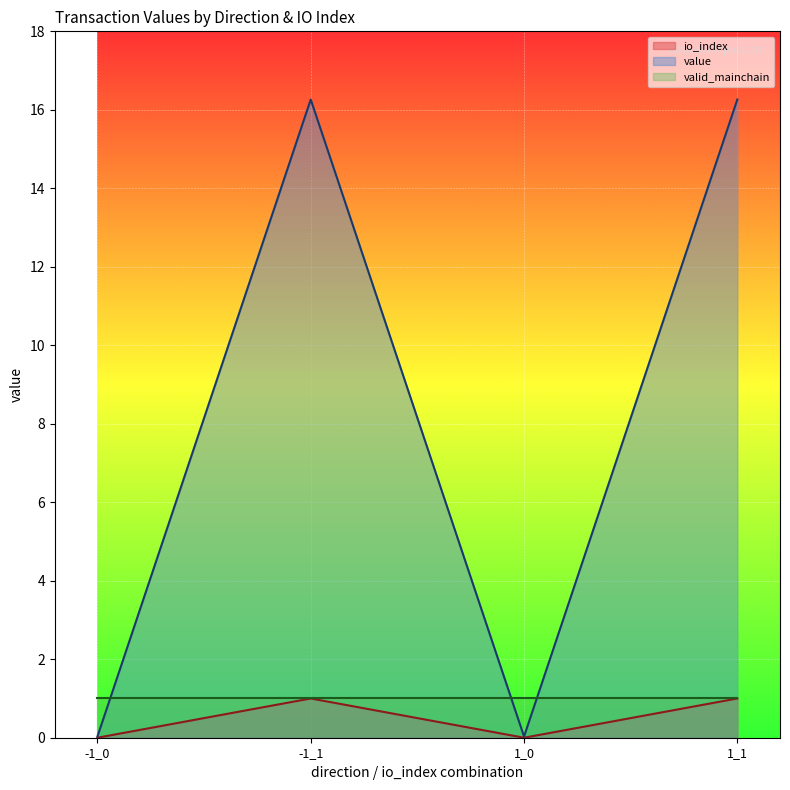

True or false: value has a value of 24.1 at 1_1.

False